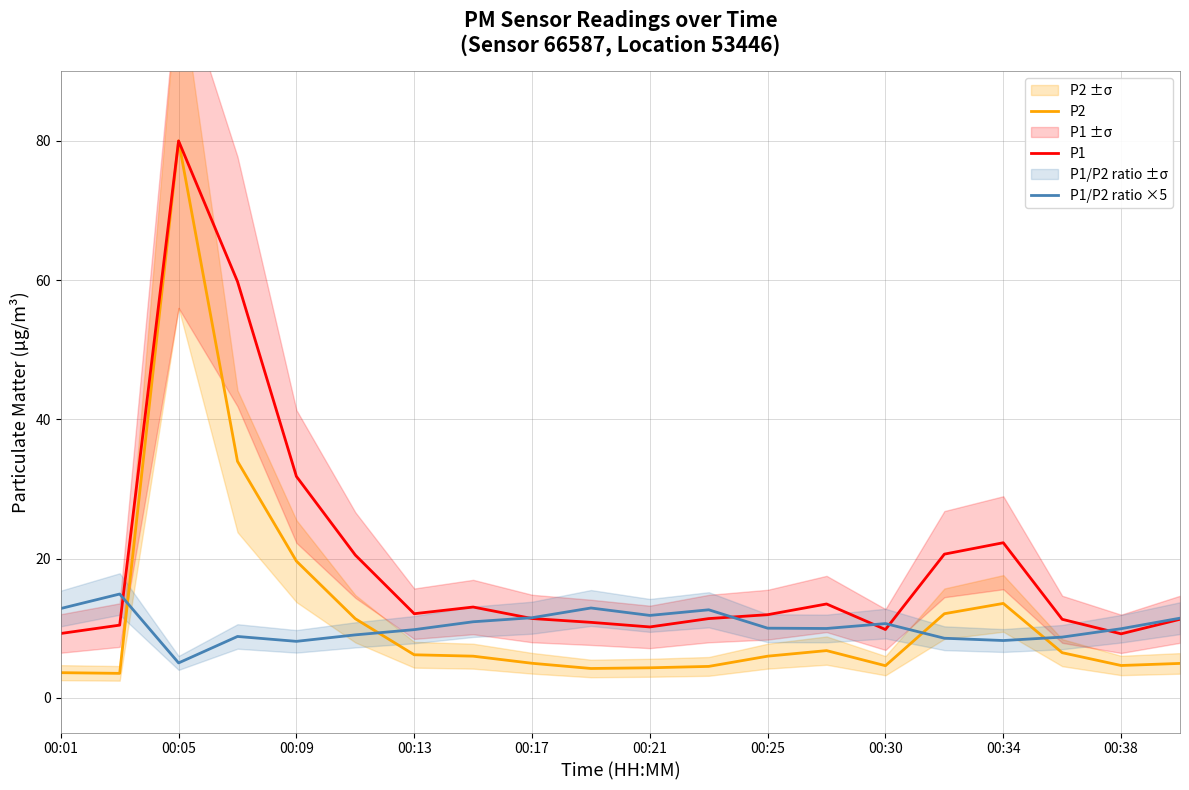

What is the difference between the second highest and second lowest values in the P1 series?

50.6